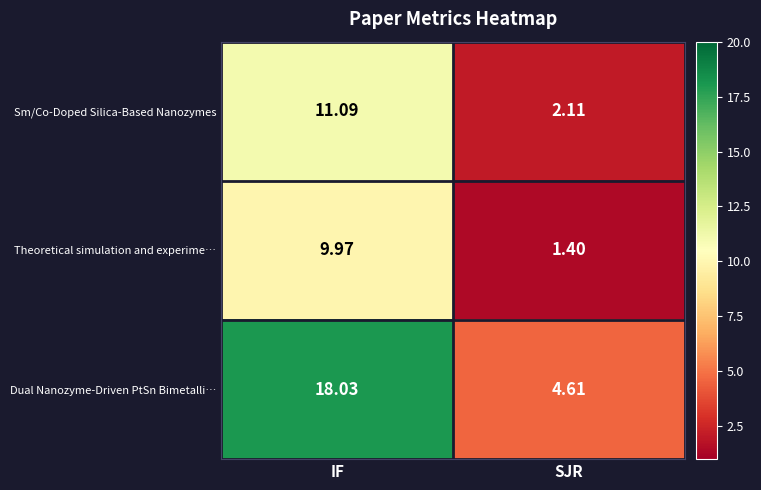

Where is Sm/Co-Doped Silica-Based Nanozymes nearest to the value 6?

SJR